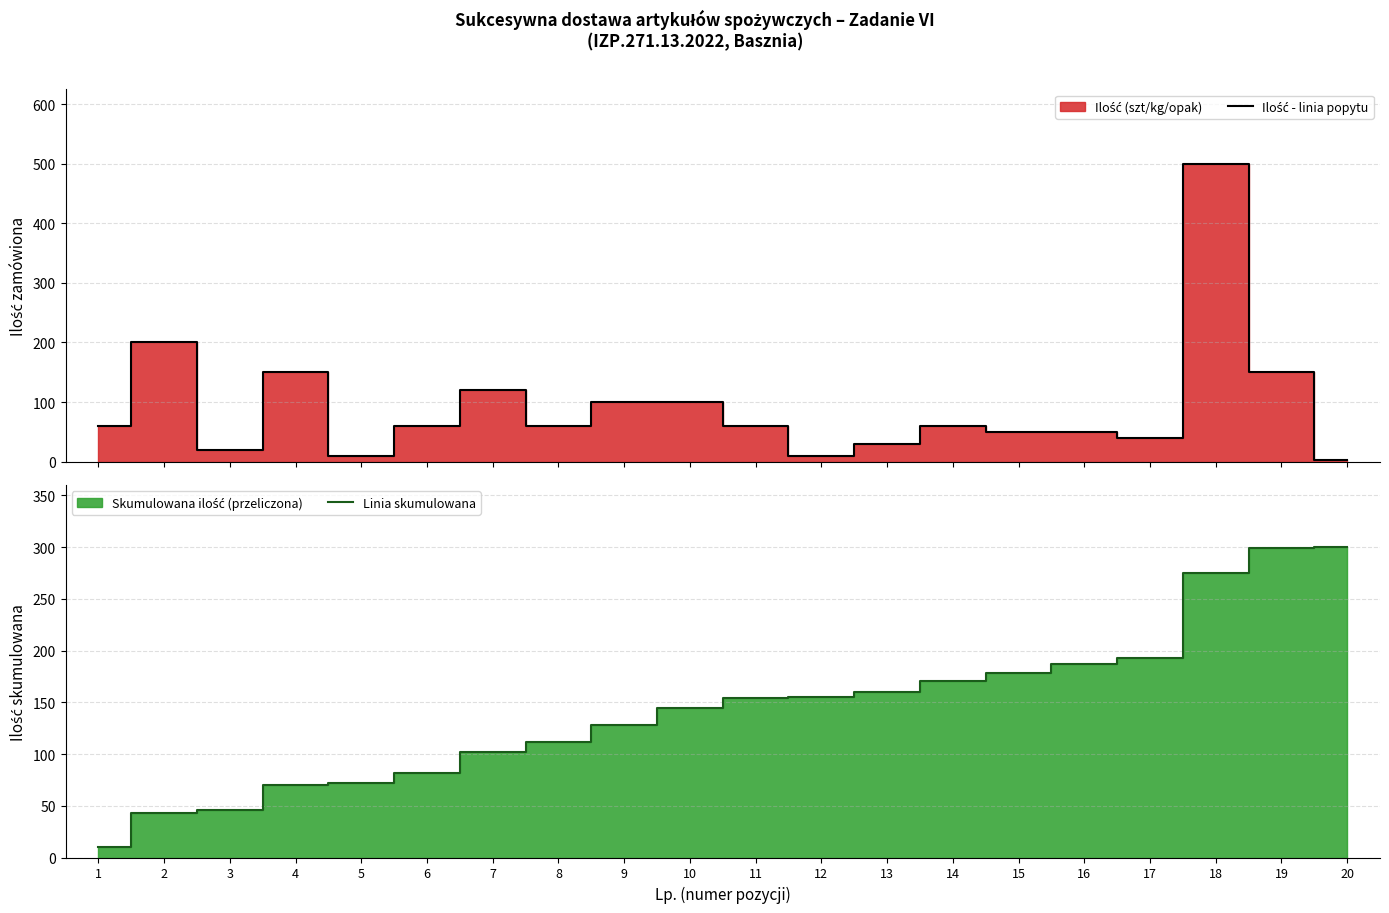

True or false: Linia skumulowana has a value of 32.1 at 7.

False